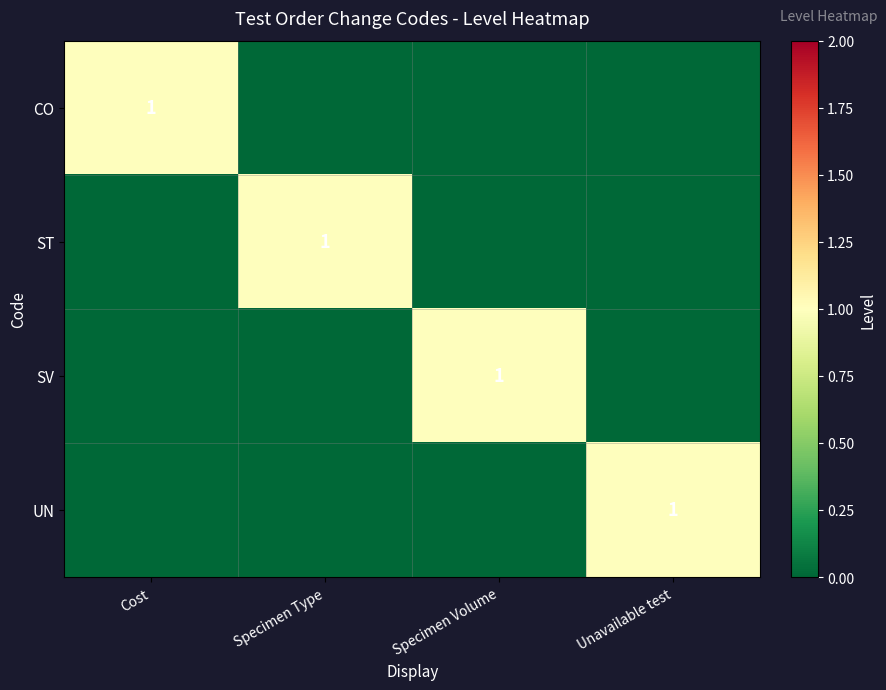

Which label corresponds to the largest value in the chart?

Cost